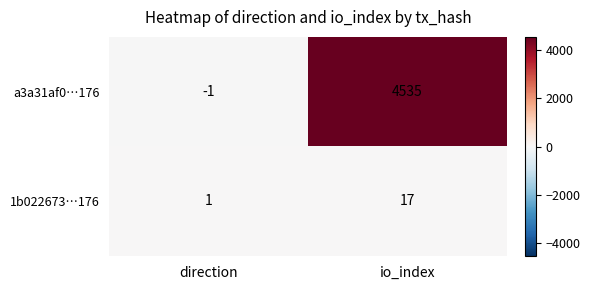

Count the number of data series in this chart.

2